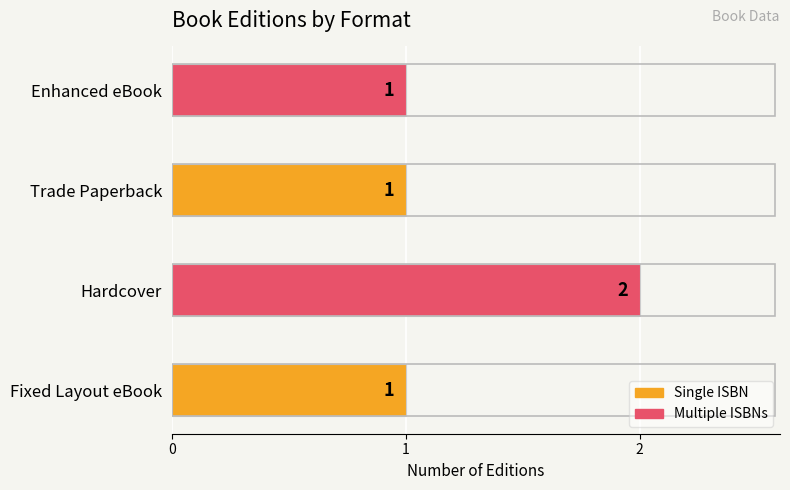

How many categories are shown in the chart?

4